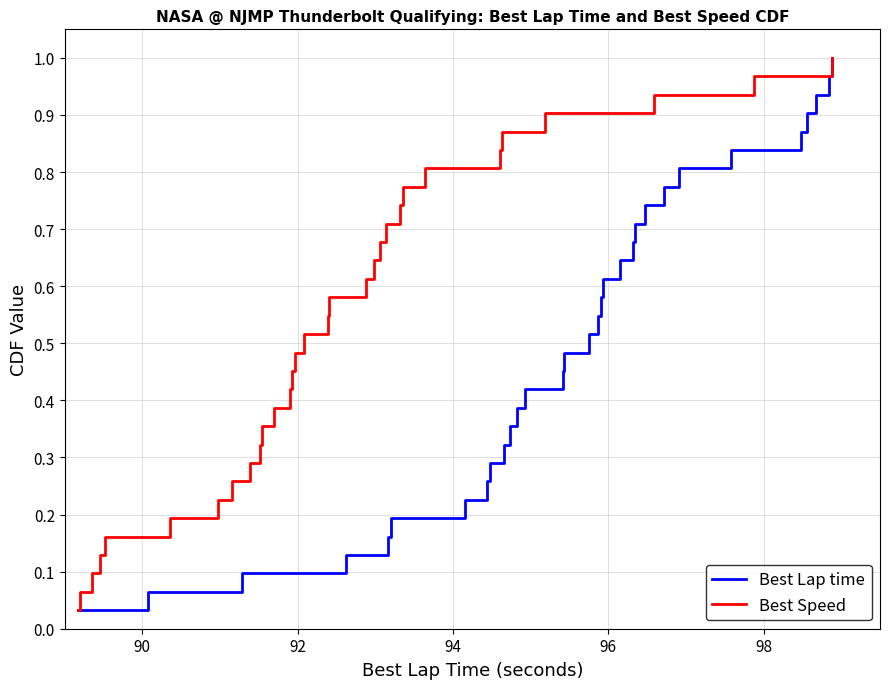

Rank the series by their maximum value, from highest to lowest.

Best Lap time, Best Speed